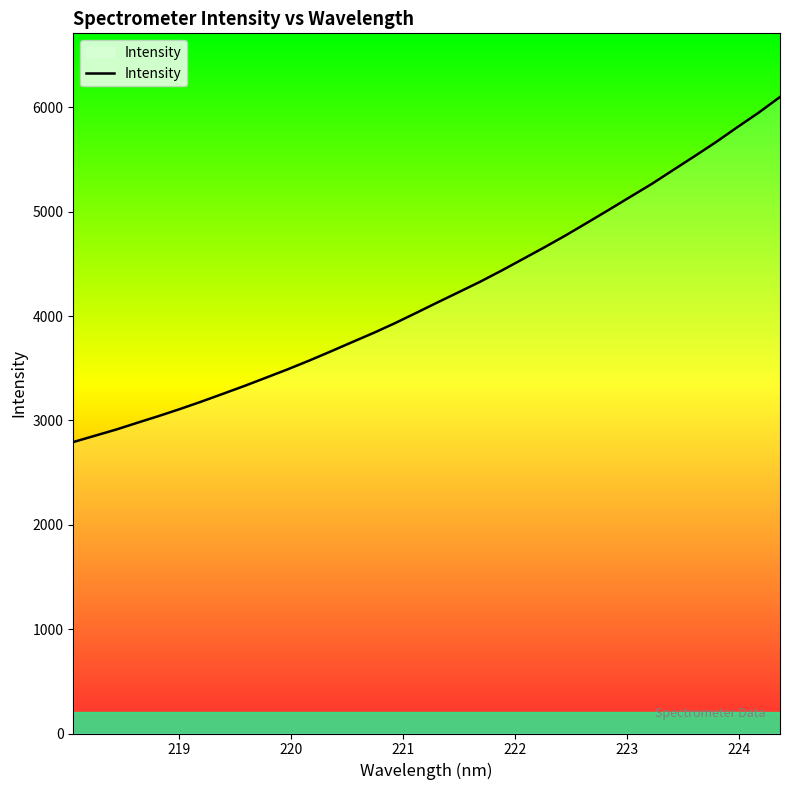

What is the greatest value displayed?

6099.9